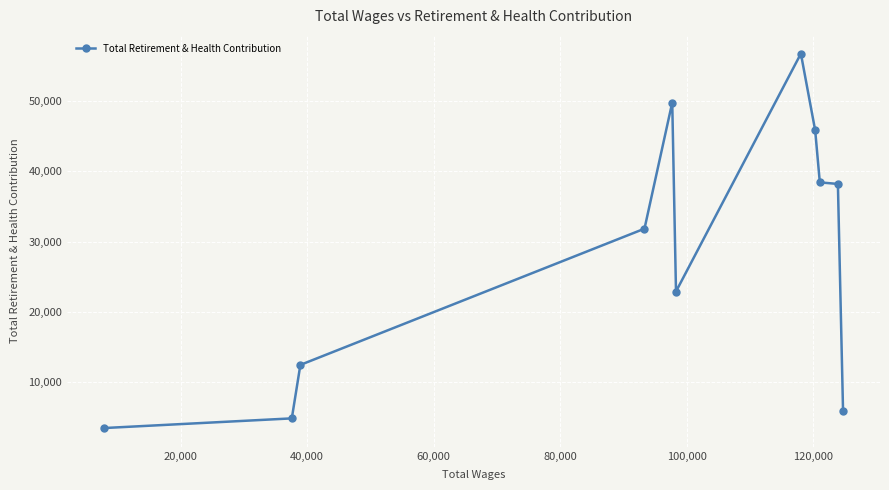

What is the sum of all values?

310291